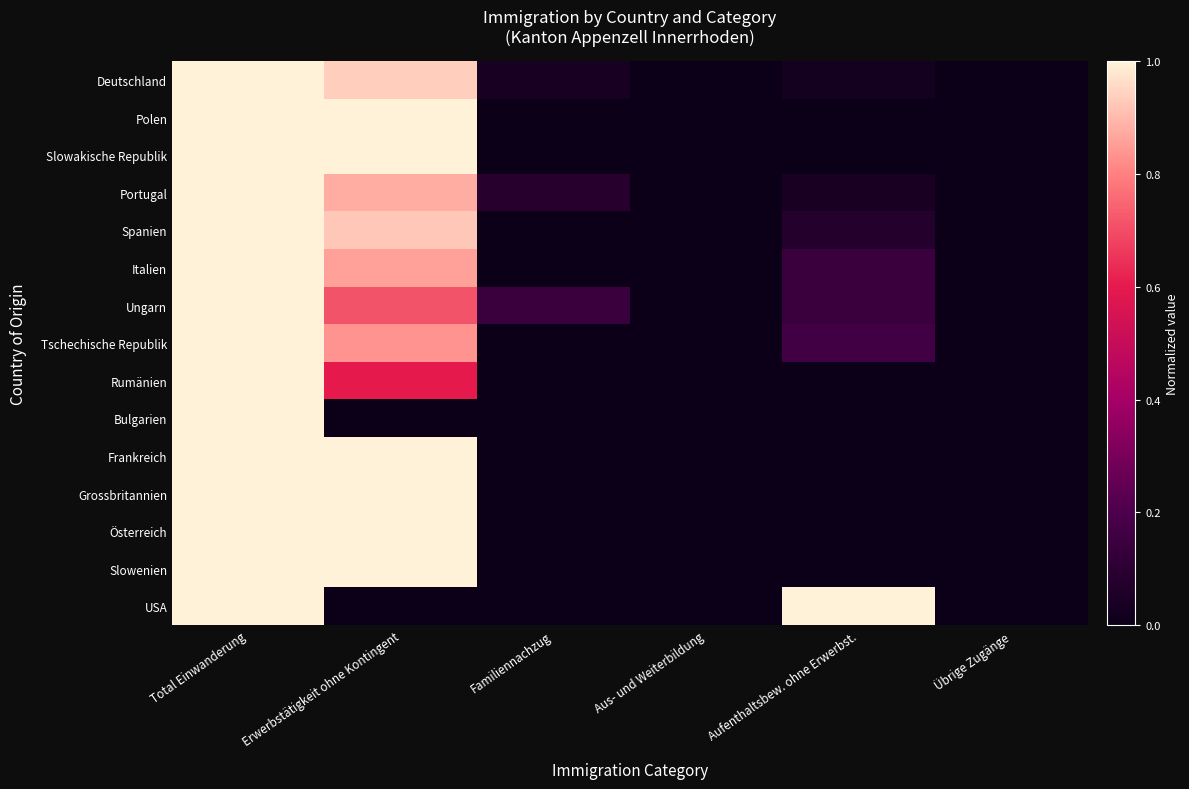

Reading right to left, extract all data points from this chart.

Deutschland: Übrige Zugänge=0.0	Aufenthaltsbew. ohne Erwerbst.=0.0	Aus- und Weiterbildung=0.0	Familiennachzug=0.0	Erwerbstätigkeit ohne Kontingent=0.9	Total Einwanderung=1.0
Polen: Übrige Zugänge=0.0	Aufenthaltsbew. ohne Erwerbst.=0.0	Aus- und Weiterbildung=0.0	Familiennachzug=0.0	Erwerbstätigkeit ohne Kontingent=1.0	Total Einwanderung=1.0
Slowakische Republik: Übrige Zugänge=0.0	Aufenthaltsbew. ohne Erwerbst.=0.0	Aus- und Weiterbildung=0.0	Familiennachzug=0.0	Erwerbstätigkeit ohne Kontingent=1.0	Total Einwanderung=1.0
Portugal: Übrige Zugänge=0.0	Aufenthaltsbew. ohne Erwerbst.=0.0	Aus- und Weiterbildung=0.0	Familiennachzug=0.1	Erwerbstätigkeit ohne Kontingent=0.9	Total Einwanderung=1.0
Spanien: Übrige Zugänge=0.0	Aufenthaltsbew. ohne Erwerbst.=0.1	Aus- und Weiterbildung=0.0	Familiennachzug=0.0	Erwerbstätigkeit ohne Kontingent=0.9	Total Einwanderung=1.0
Italien: Übrige Zugänge=0.0	Aufenthaltsbew. ohne Erwerbst.=0.1	Aus- und Weiterbildung=0.0	Familiennachzug=0.0	Erwerbstätigkeit ohne Kontingent=0.9	Total Einwanderung=1.0
Ungarn: Übrige Zugänge=0.0	Aufenthaltsbew. ohne Erwerbst.=0.1	Aus- und Weiterbildung=0.0	Familiennachzug=0.1	Erwerbstätigkeit ohne Kontingent=0.7	Total Einwanderung=1.0
Tschechische Republik: Übrige Zugänge=0.0	Aufenthaltsbew. ohne Erwerbst.=0.2	Aus- und Weiterbildung=0.0	Familiennachzug=0.0	Erwerbstätigkeit ohne Kontingent=0.8	Total Einwanderung=1.0
Rumänien: Übrige Zugänge=0.0	Aufenthaltsbew. ohne Erwerbst.=0.0	Aus- und Weiterbildung=0.0	Familiennachzug=0.0	Erwerbstätigkeit ohne Kontingent=0.6	Total Einwanderung=1.0
Bulgarien: Übrige Zugänge=0.0	Aufenthaltsbew. ohne Erwerbst.=0.0	Aus- und Weiterbildung=0.0	Familiennachzug=0.0	Erwerbstätigkeit ohne Kontingent=0.0	Total Einwanderung=1.0
Frankreich: Übrige Zugänge=0.0	Aufenthaltsbew. ohne Erwerbst.=0.0	Aus- und Weiterbildung=0.0	Familiennachzug=0.0	Erwerbstätigkeit ohne Kontingent=1.0	Total Einwanderung=1.0
Grossbritannien: Übrige Zugänge=0.0	Aufenthaltsbew. ohne Erwerbst.=0.0	Aus- und Weiterbildung=0.0	Familiennachzug=0.0	Erwerbstätigkeit ohne Kontingent=1.0	Total Einwanderung=1.0
Österreich: Übrige Zugänge=0.0	Aufenthaltsbew. ohne Erwerbst.=0.0	Aus- und Weiterbildung=0.0	Familiennachzug=0.0	Erwerbstätigkeit ohne Kontingent=1.0	Total Einwanderung=1.0
Slowenien: Übrige Zugänge=0.0	Aufenthaltsbew. ohne Erwerbst.=0.0	Aus- und Weiterbildung=0.0	Familiennachzug=0.0	Erwerbstätigkeit ohne Kontingent=1.0	Total Einwanderung=1.0
USA: Übrige Zugänge=0.0	Aufenthaltsbew. ohne Erwerbst.=1.0	Aus- und Weiterbildung=0.0	Familiennachzug=0.0	Erwerbstätigkeit ohne Kontingent=0.0	Total Einwanderung=1.0